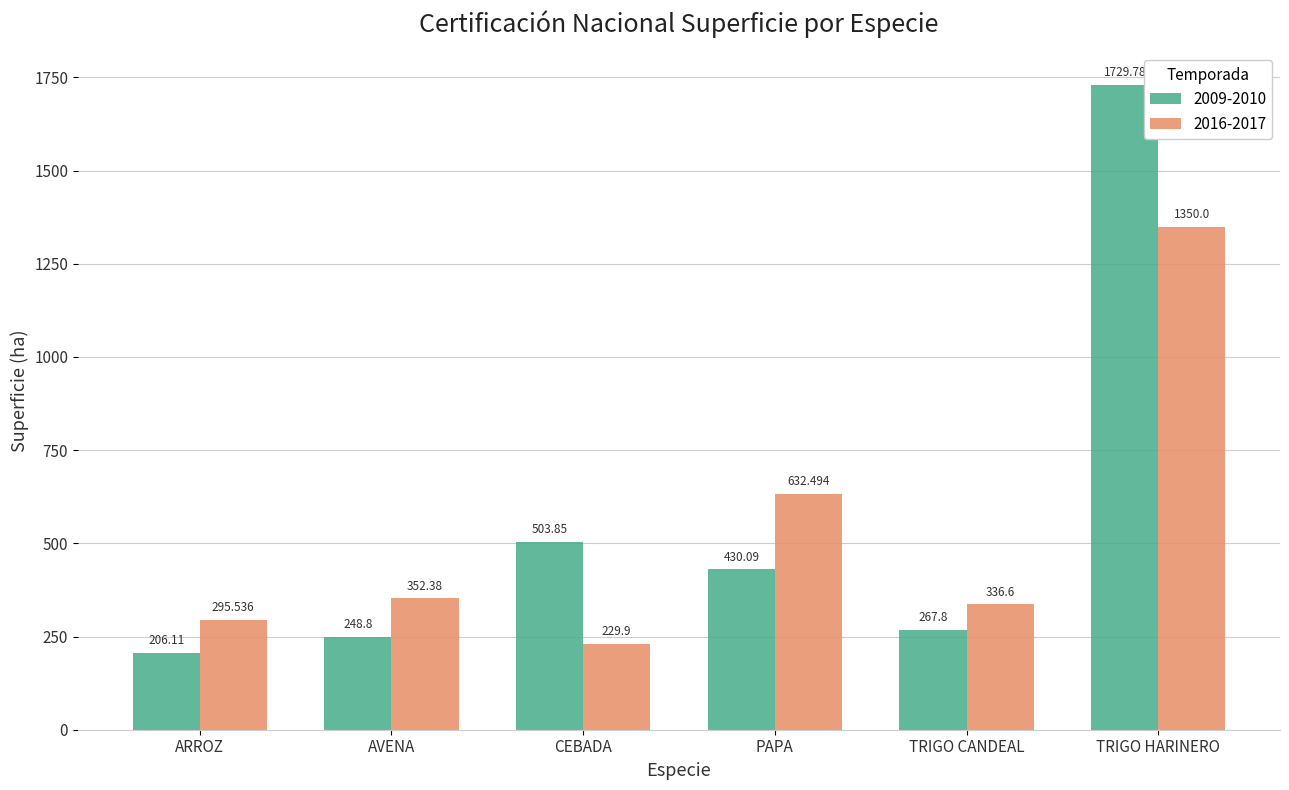

List the labels in order of 2009-2010 value, smallest first.

ARROZ, AVENA, TRIGO CANDEAL, PAPA, CEBADA, TRIGO HARINERO